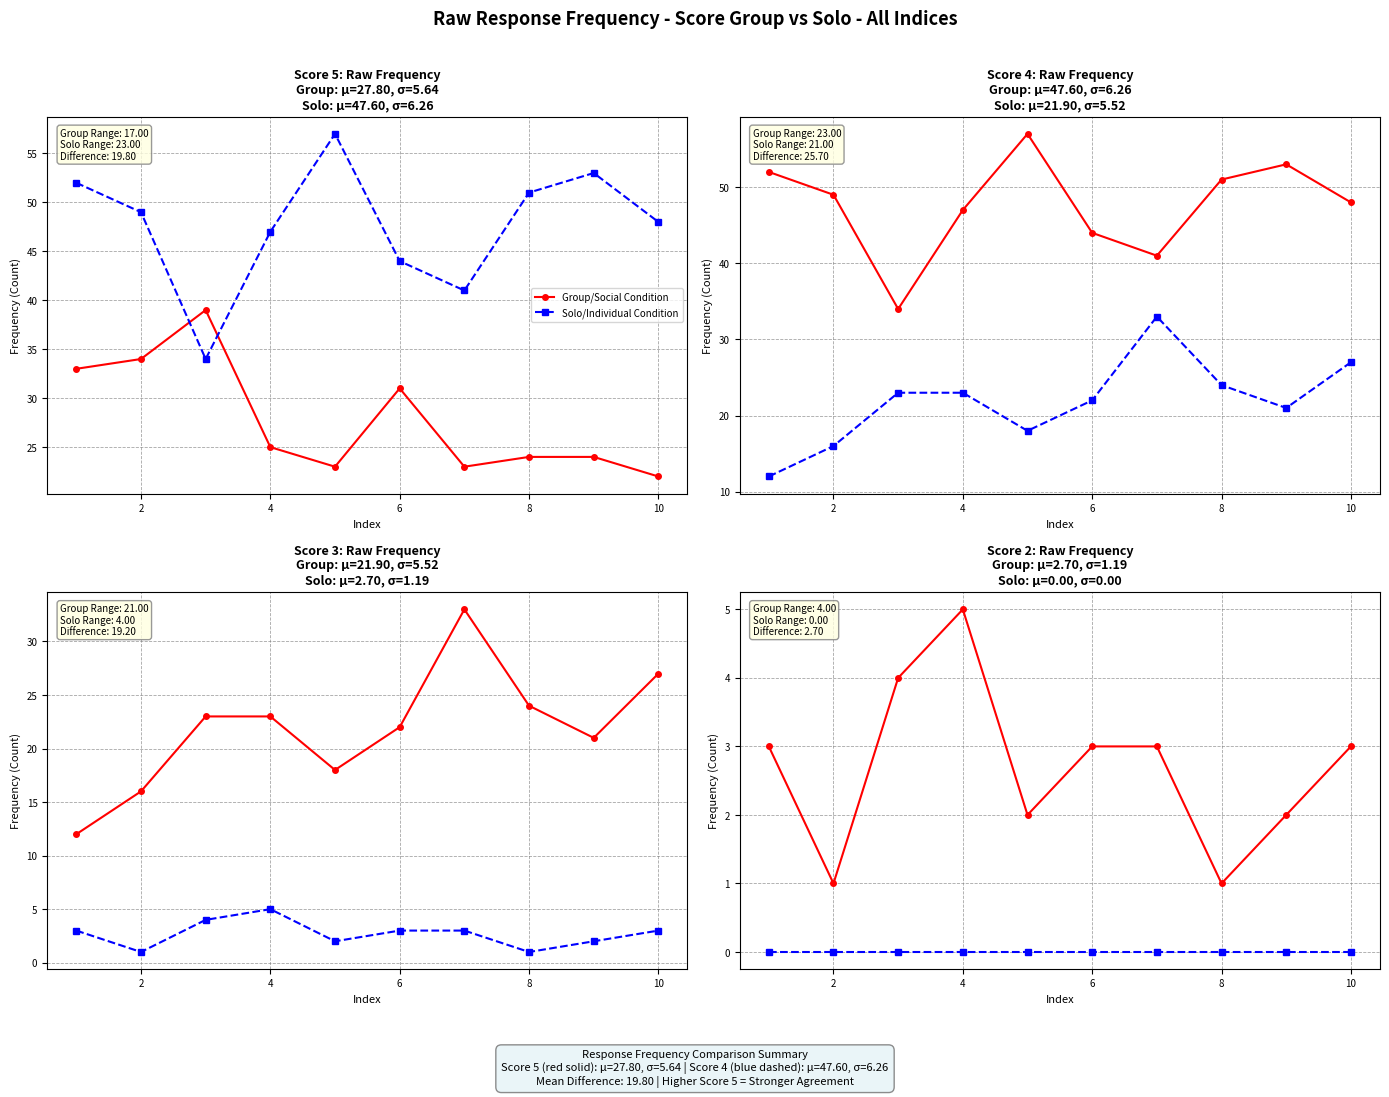

How many interior local valleys does the Group/Social Condition series have?

3